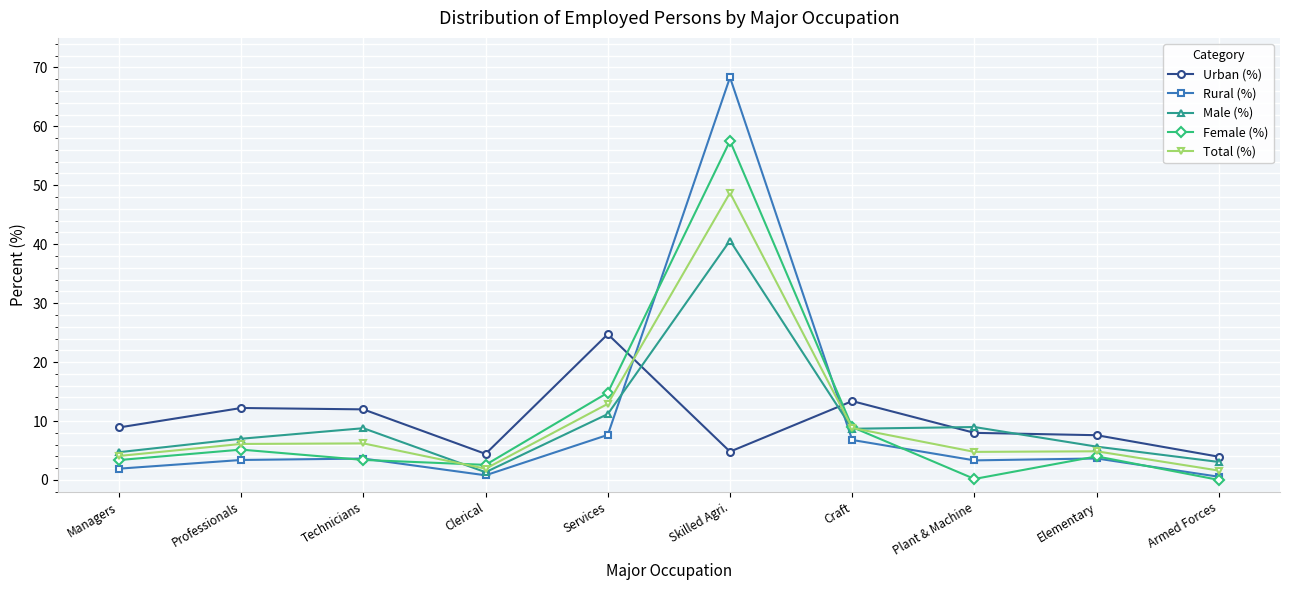

What is the label of the 1st point from the left?

Managers